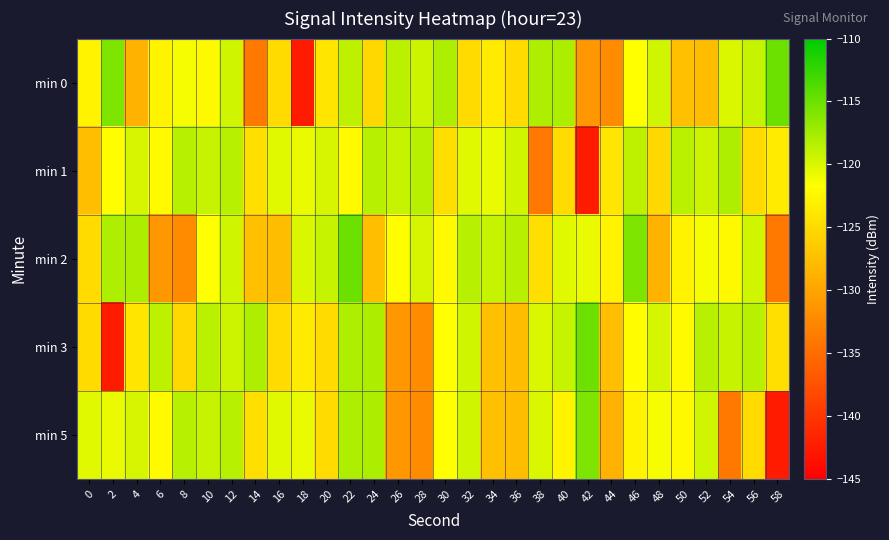

How many distinct data groups are displayed?

5